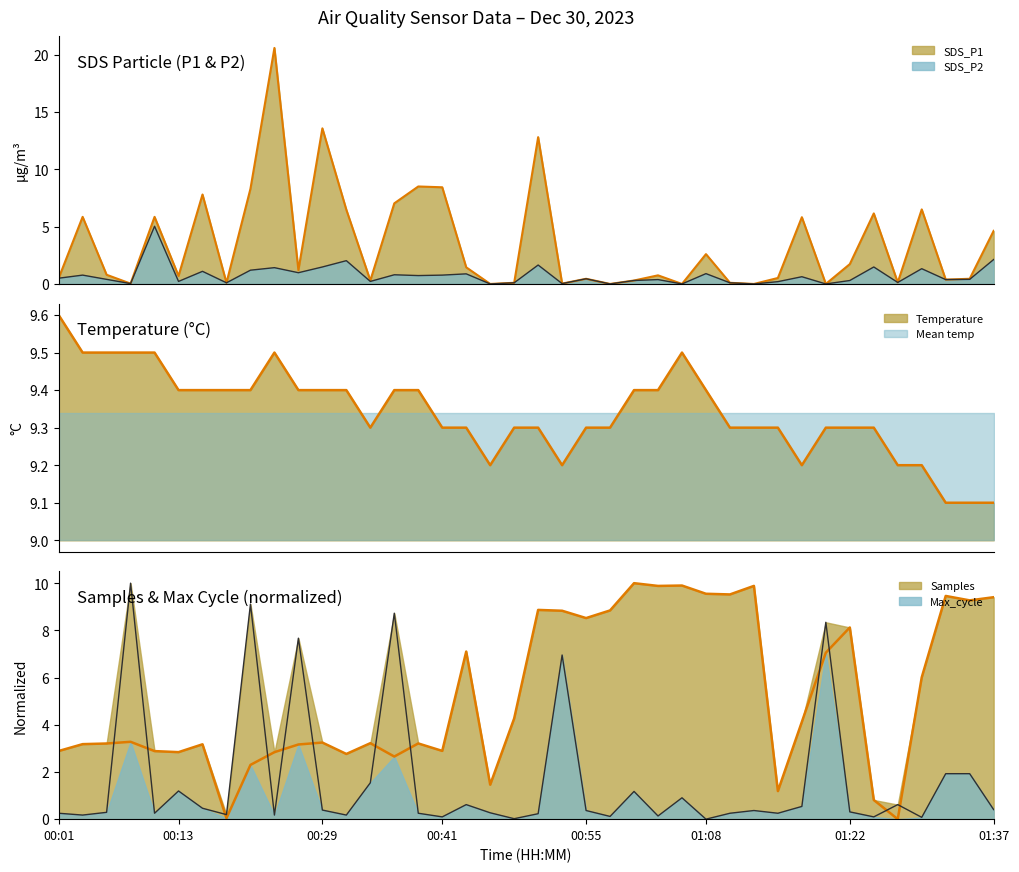

Is it true that SDS_P2 line equals 0.4 at 14?

False